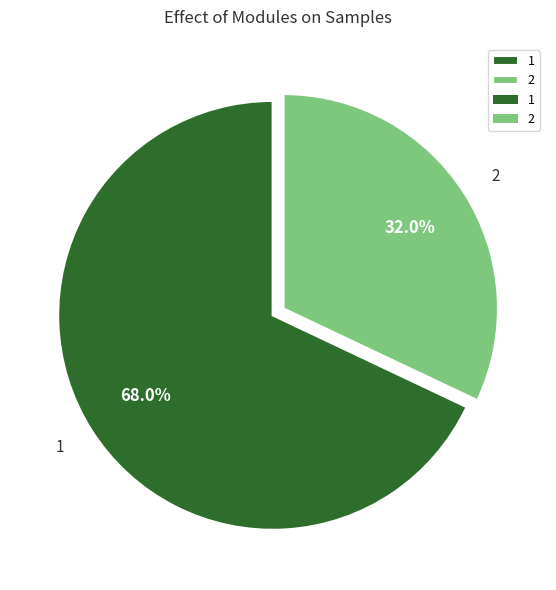

The 2 slice represents 25% of the pie. True or false?

False